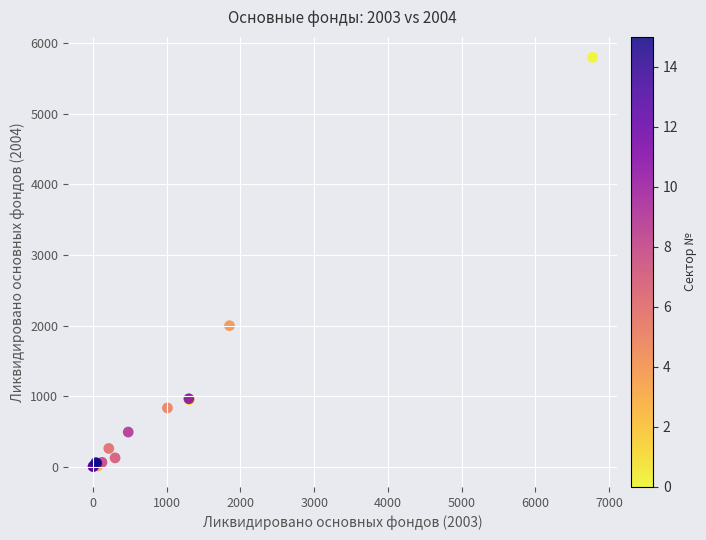

What Y value in the scatter plot is closest to 2901?

1997.6